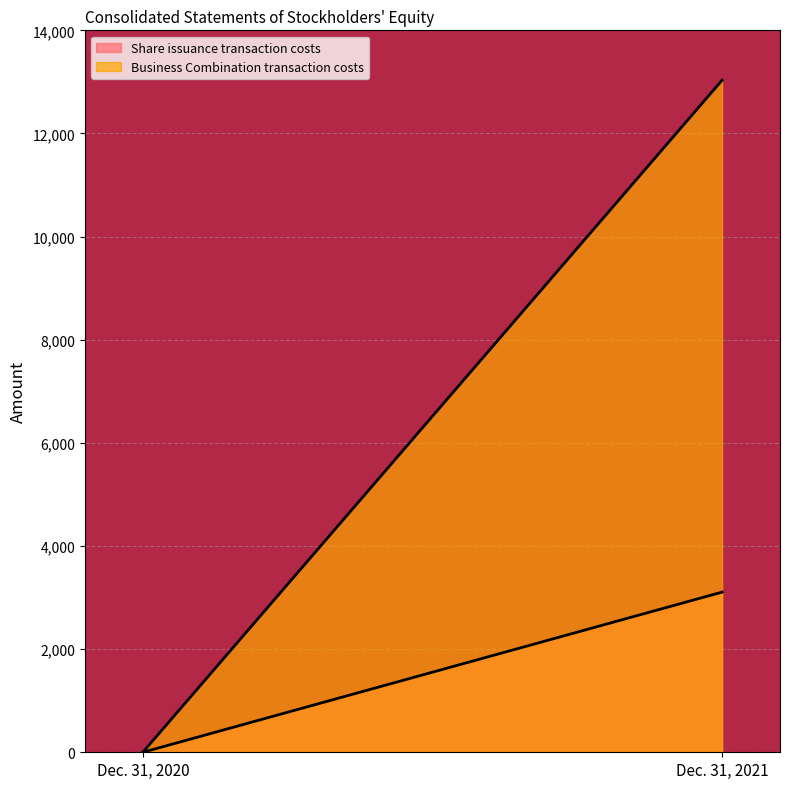

At Dec. 31, 2021, list the series in order from largest to smallest.

Business Combination transaction costs, Share issuance transaction costs